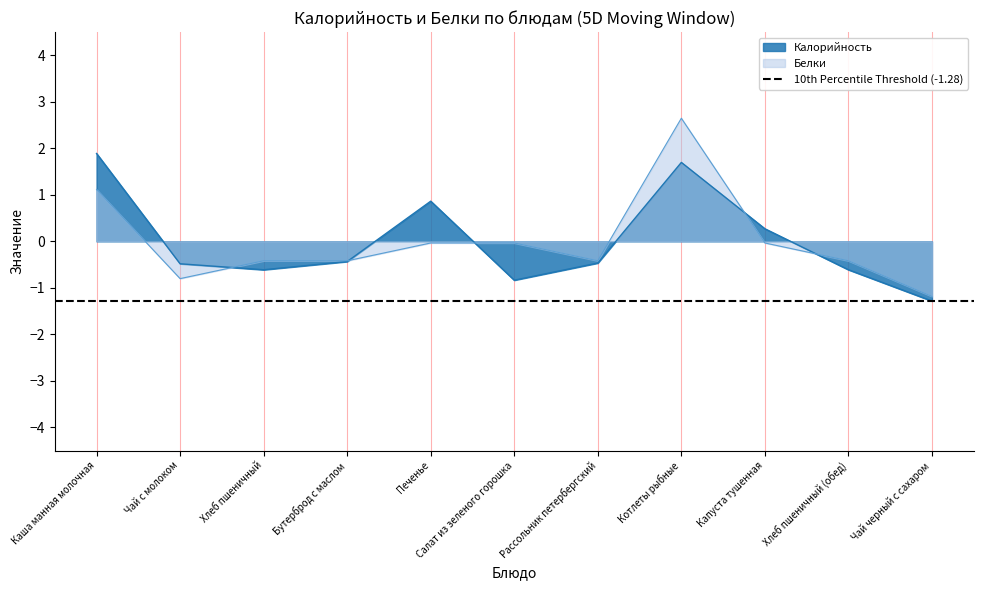

Is it true that Калорийность equals -0.5 at Рассольник петербергский?

True